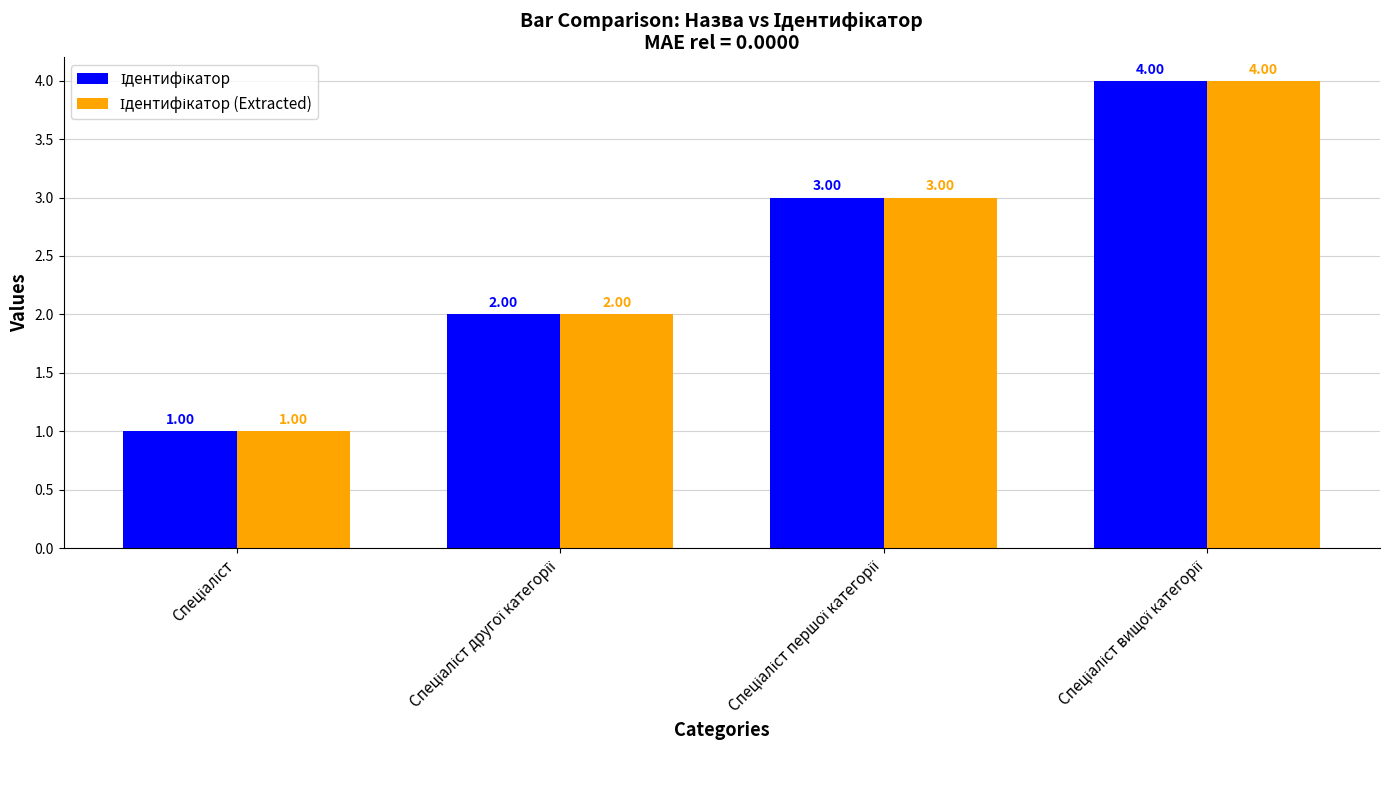

Are the bars horizontal?

No